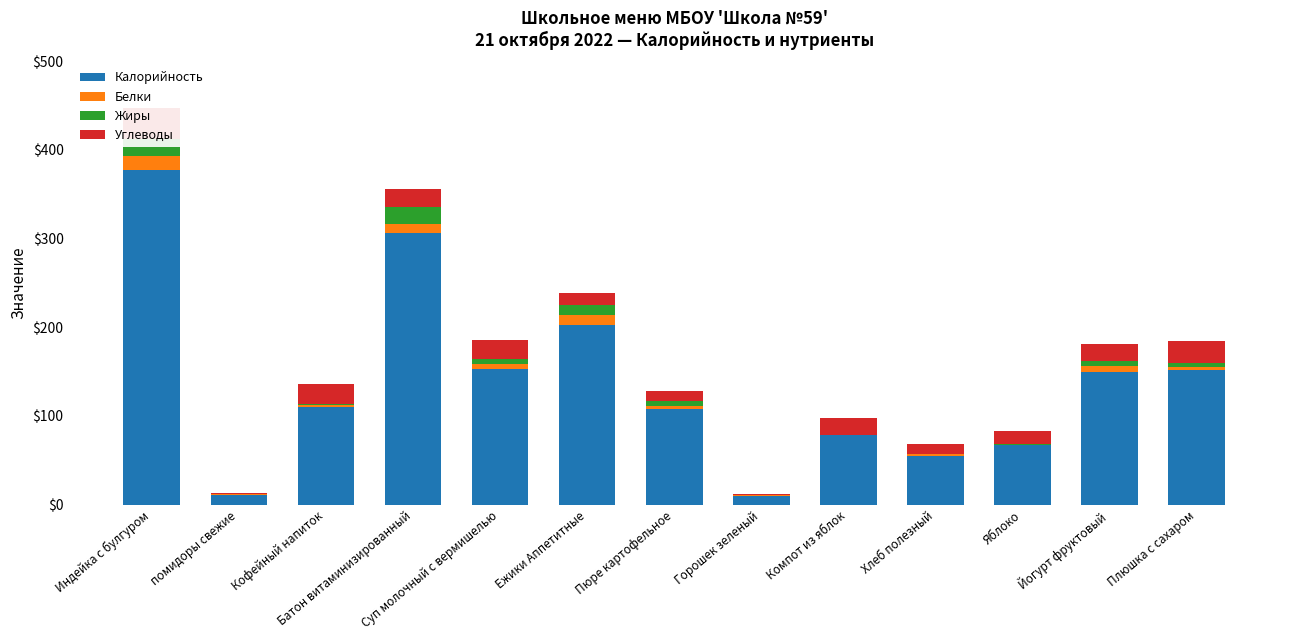

What is the difference between the second highest and second lowest values in the Калорийность series?

295.0